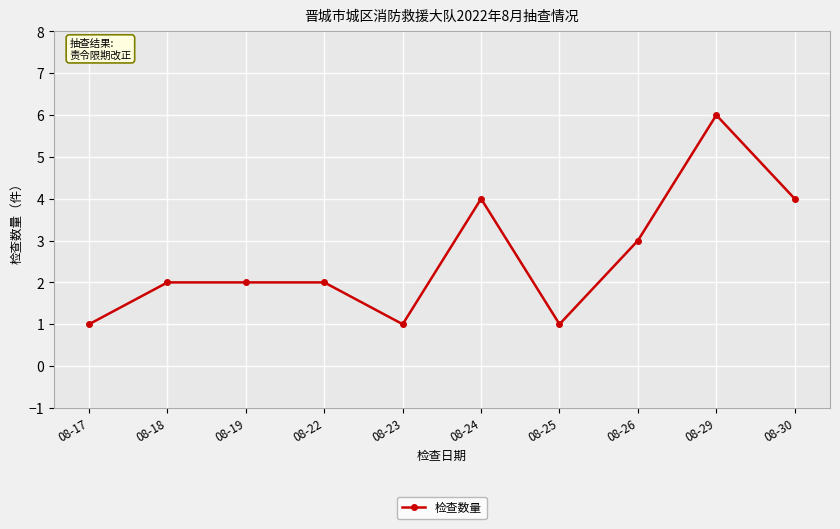

What is the value of the 10th point from the left?

4